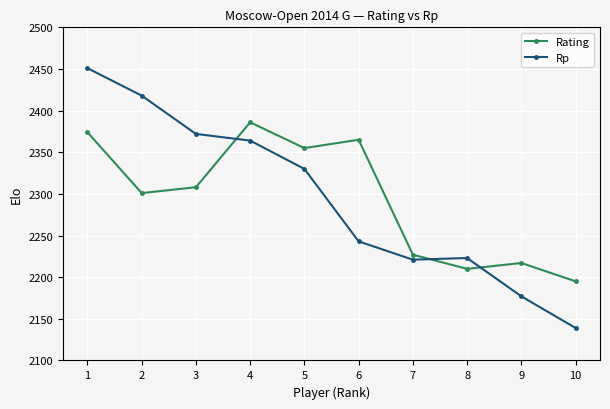

In Rating, how many points are lower than both neighbors (excluding endpoints)?

3